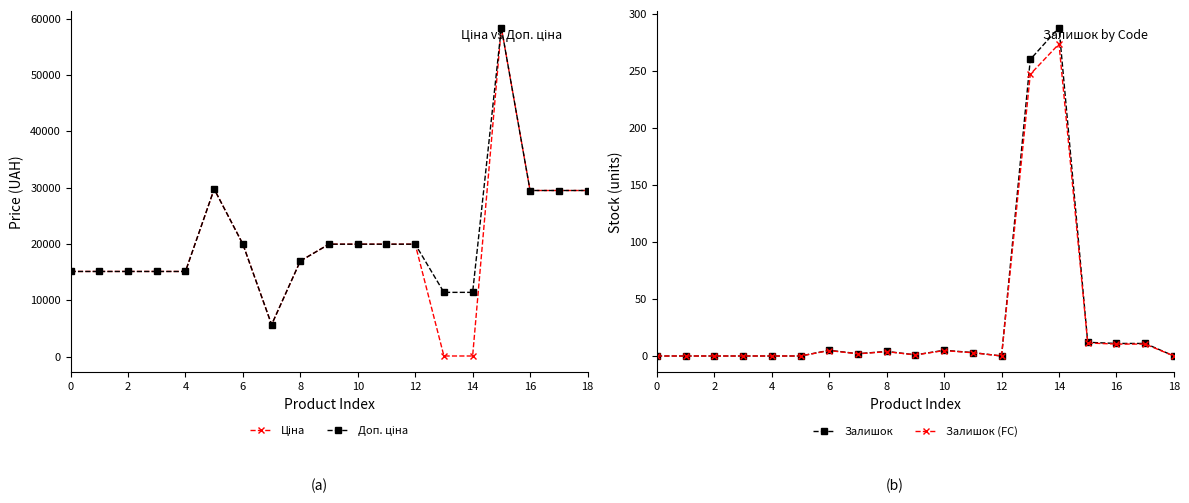

Which category has the highest value in the Залишок series?

14